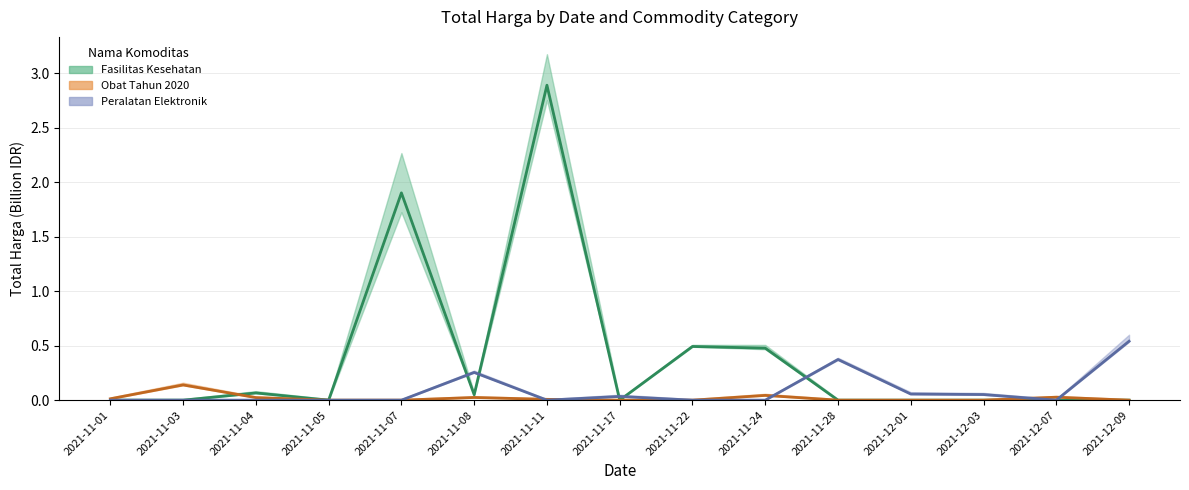

Does the chart display data point markers on the line(s)?

No